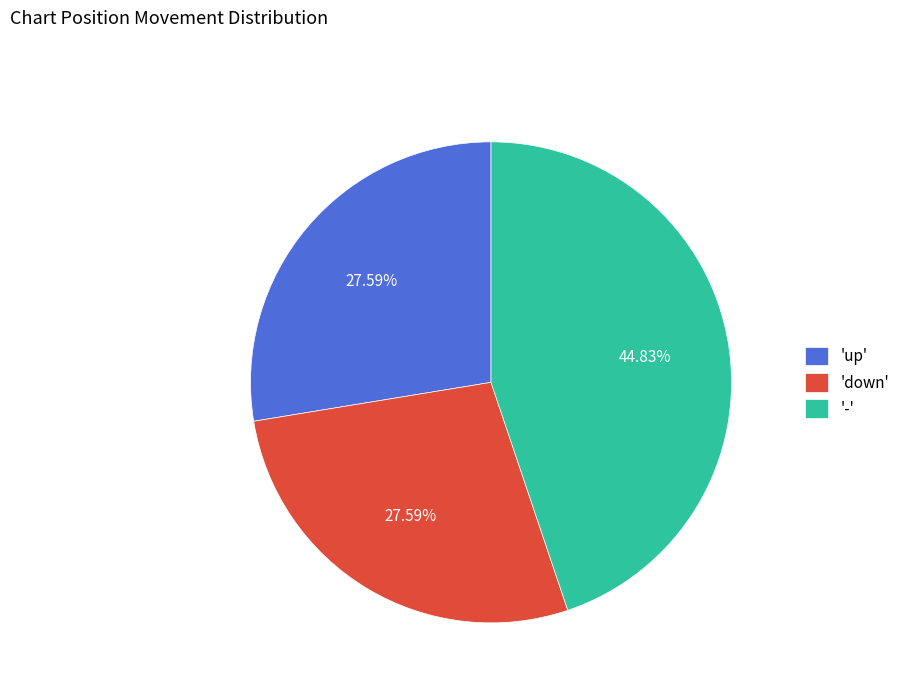

Which has a higher value, '-' or 'up'?

'-'